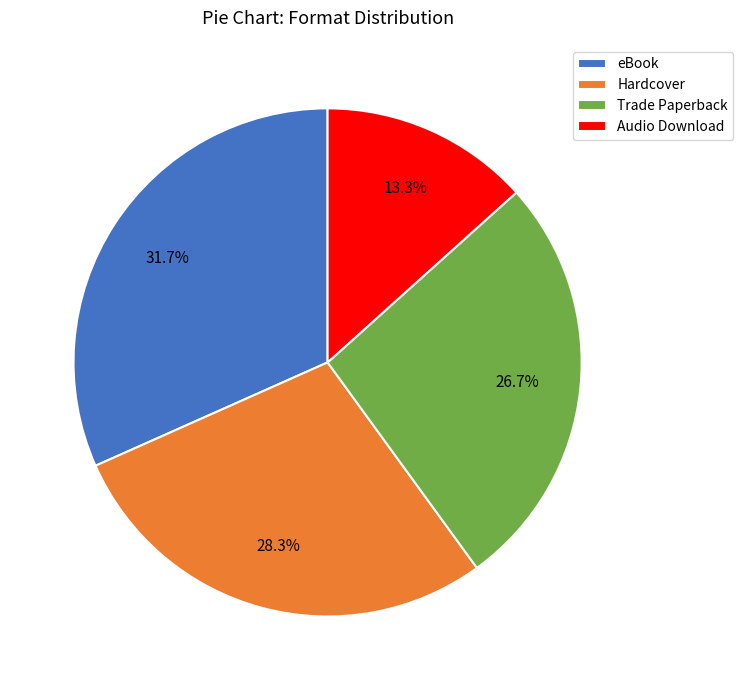

Count the number of slices in the pie.

4